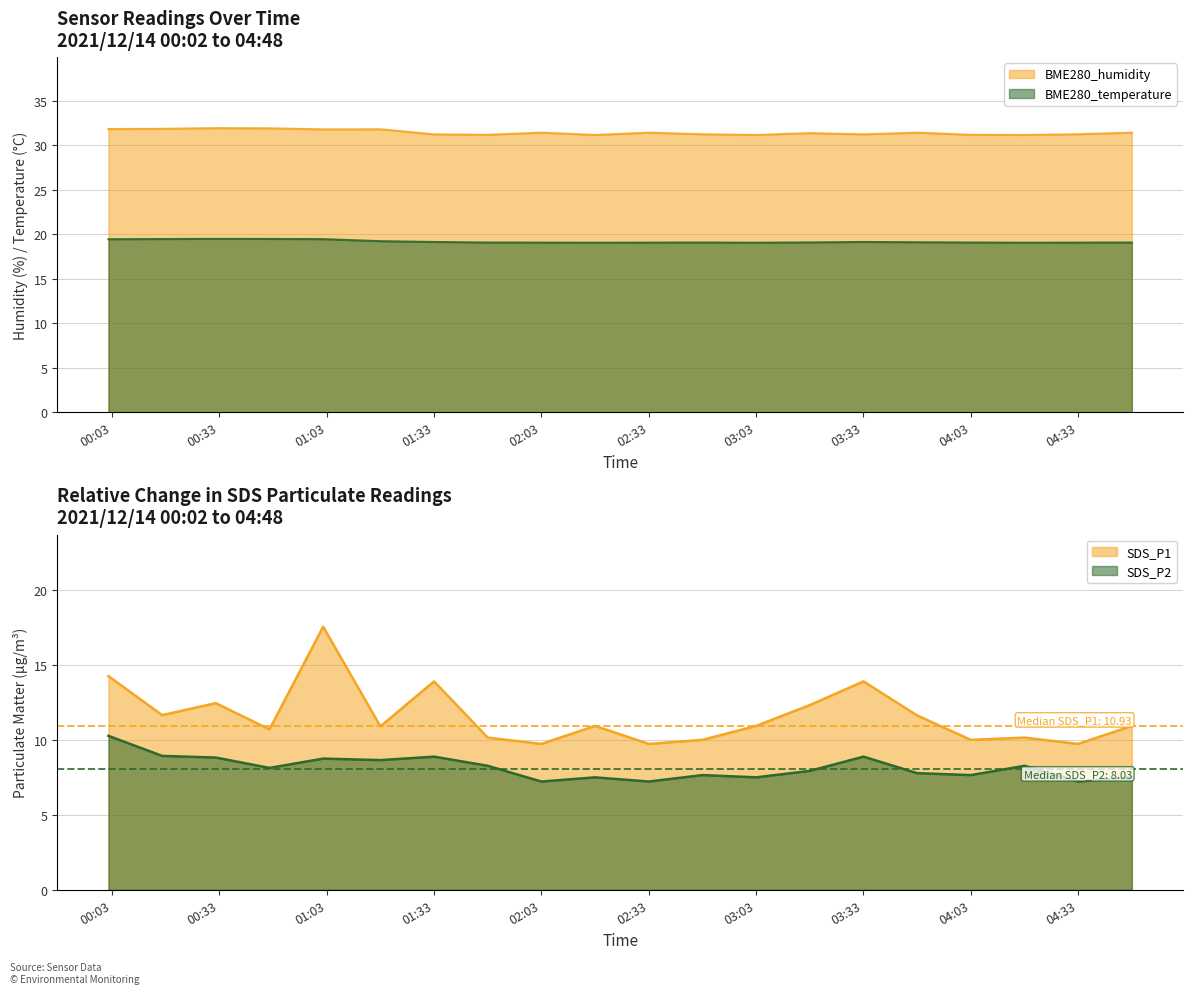

Between 2021/12/14 02:03 and 2021/12/14 04:18, which series saw the biggest shift?

SDS_P2